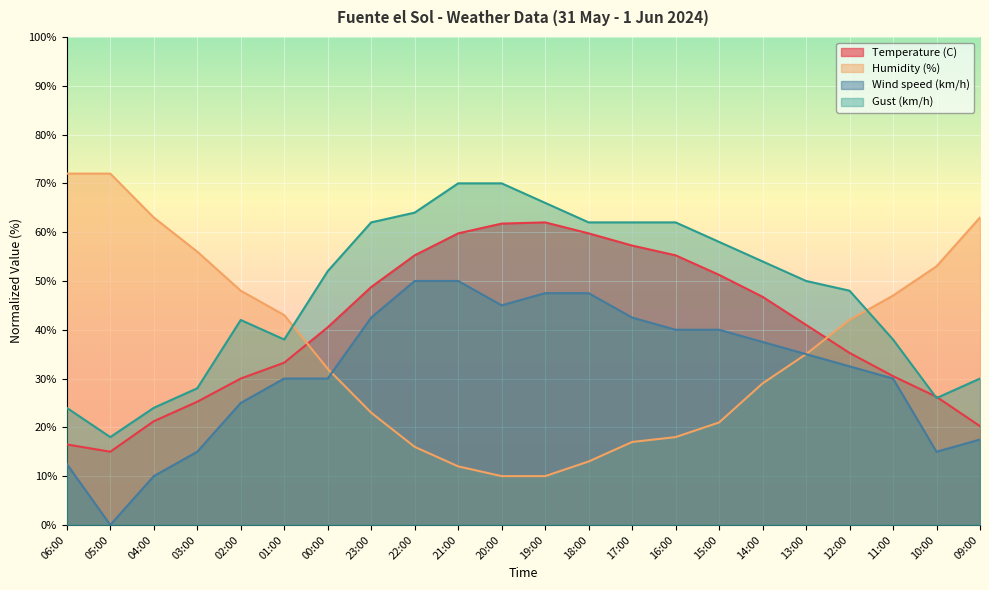

Where is Temperature (C) nearest to the value 38?

00:00